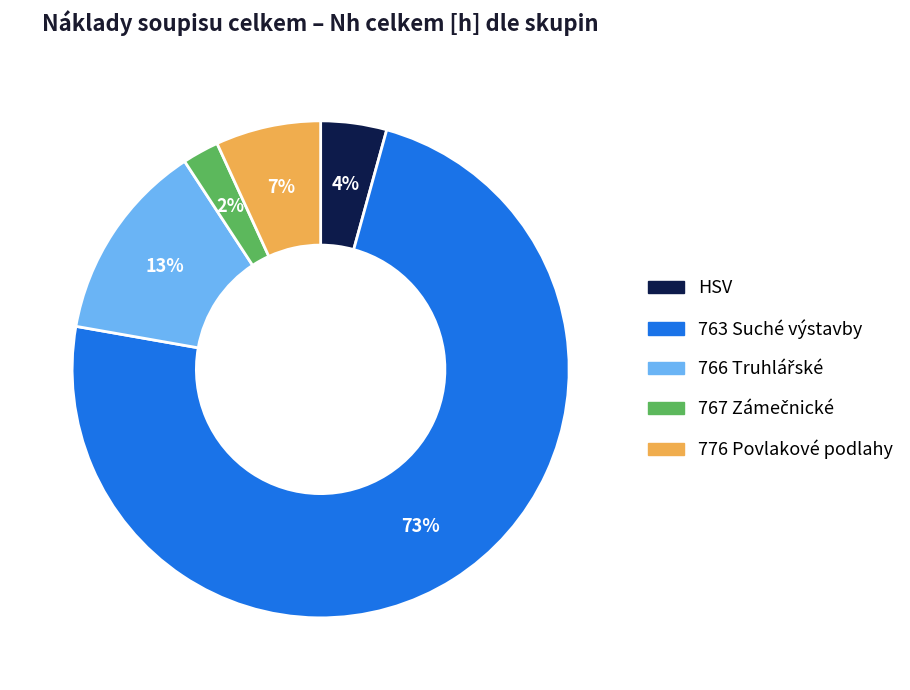

Which has a higher value, HSV or 763 Suché výstavby?

763 Suché výstavby